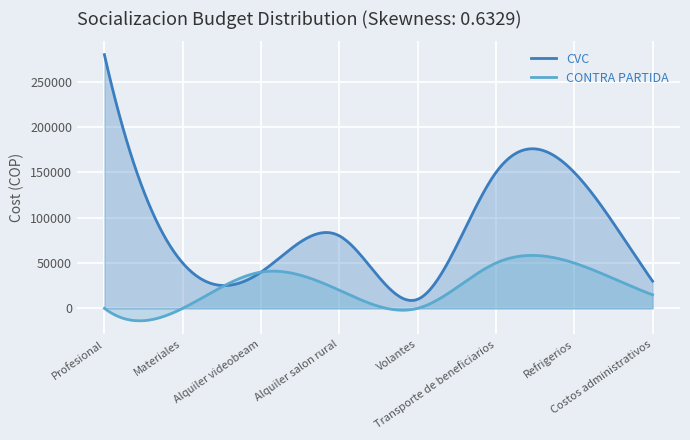

What is the difference between the CVC values at Refrigerios and Materiales?

100000